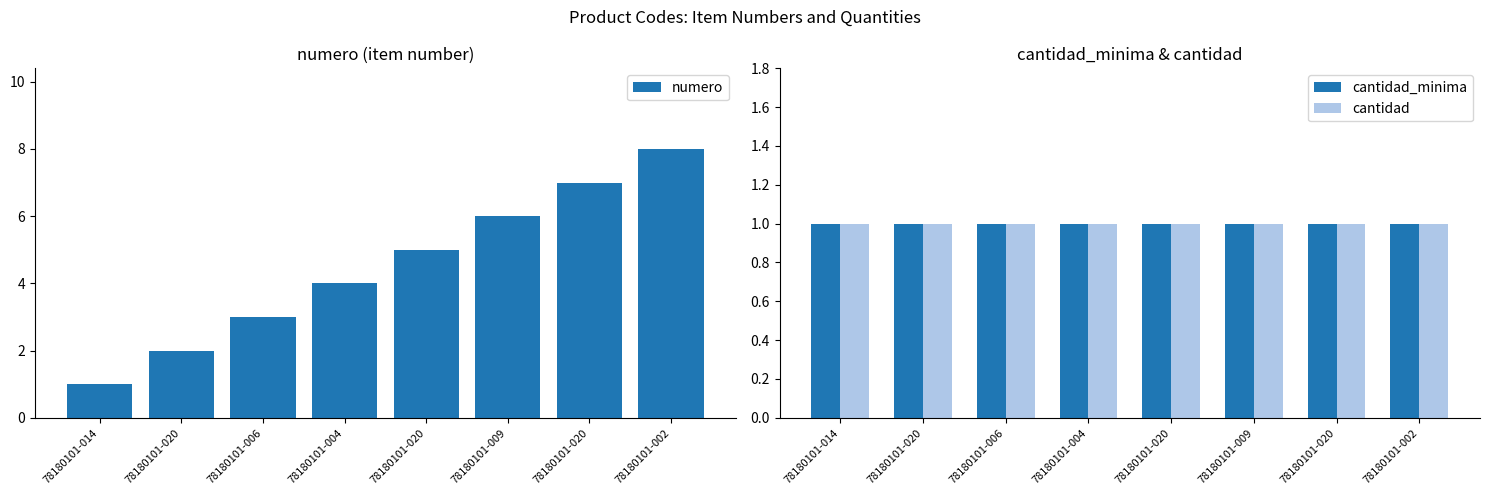

How many series are shown in this chart?

3